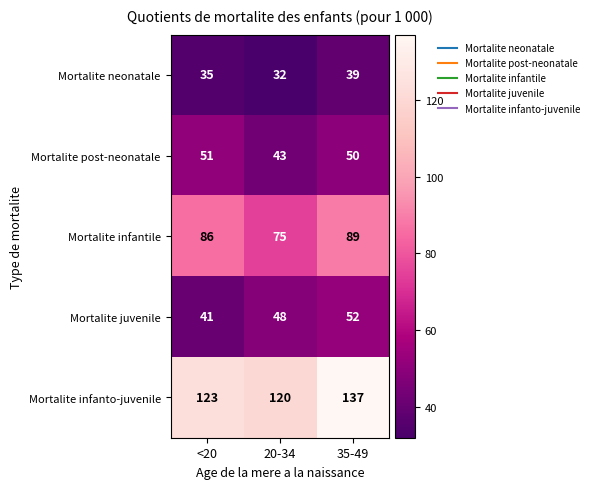

True or false: Mortalite neonatale has a value of 20 at 20-34.

False